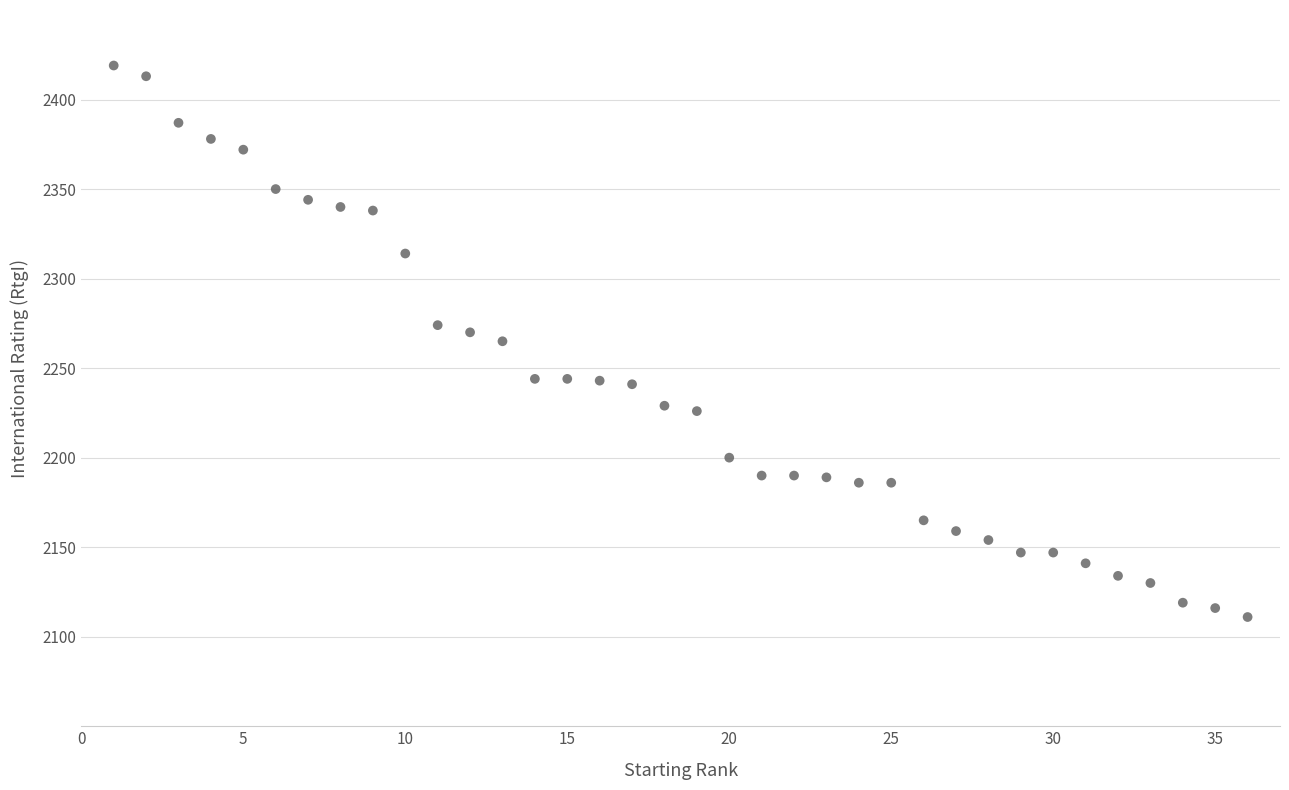

What is the range of X values (max minus min)?

35